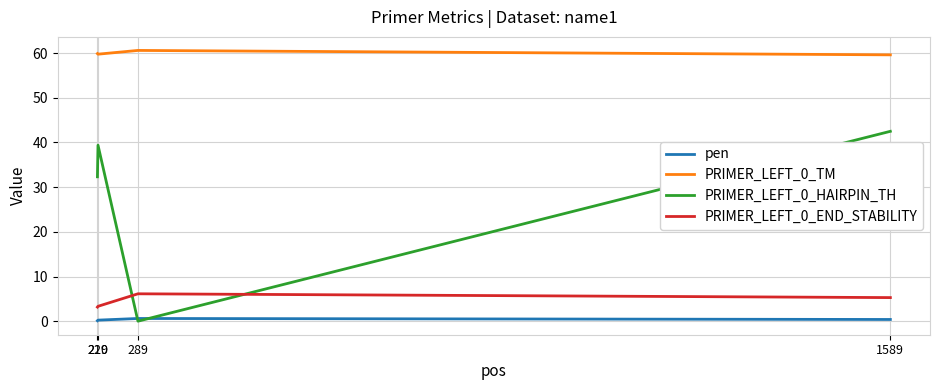

Between 289 and 1589, which series saw the biggest shift?

PRIMER_LEFT_0_HAIRPIN_TH